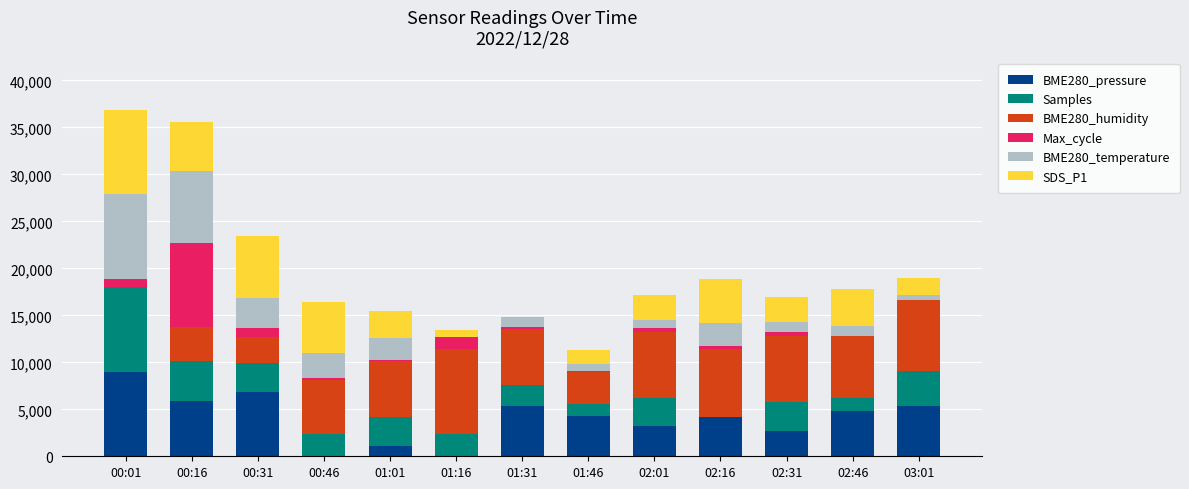

What is the label of the 4th bar from the left?

00:46